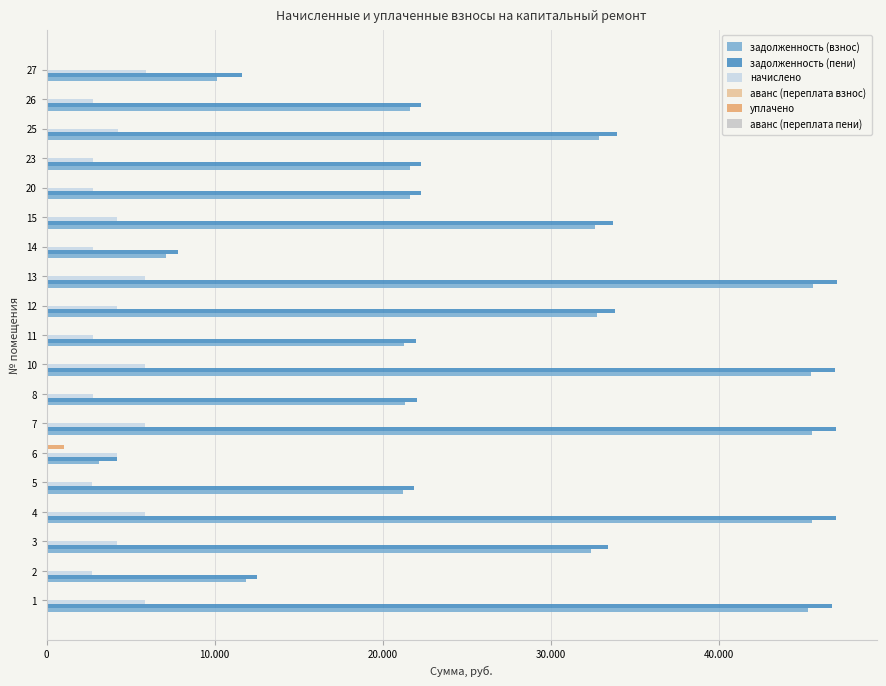

What is the greatest value displayed?

47054.8